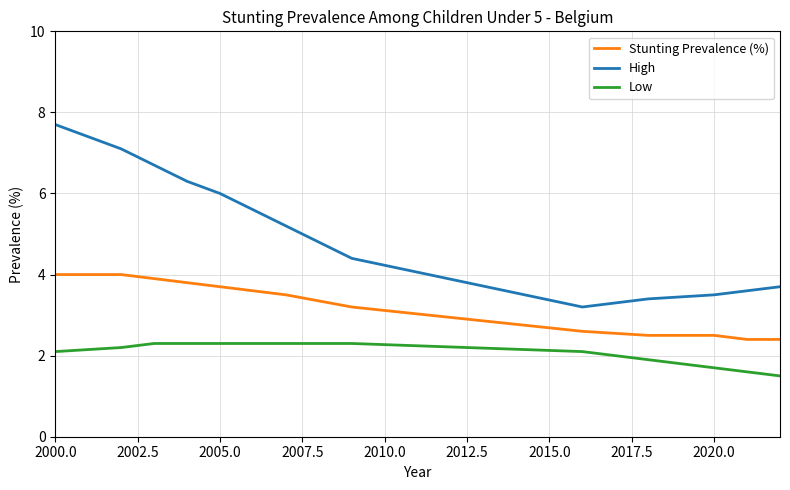

Which series has the widest spread of values?

High